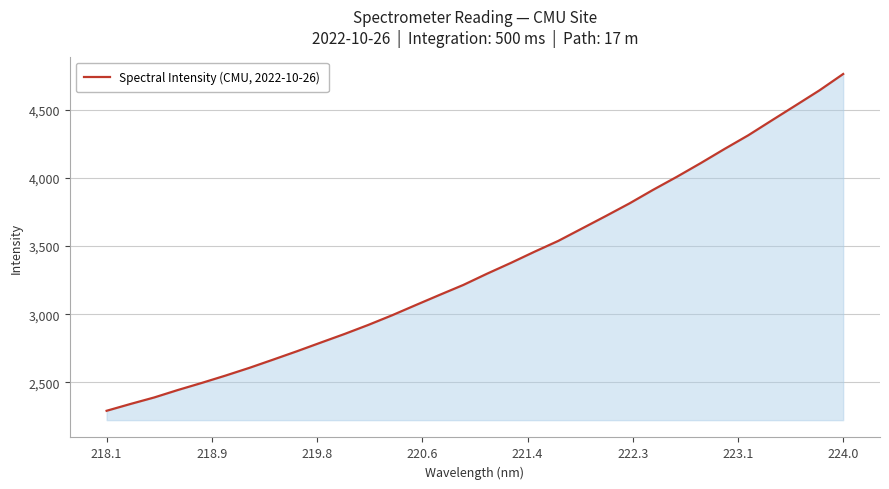

What is the difference between the maximum and minimum values?

2471.3